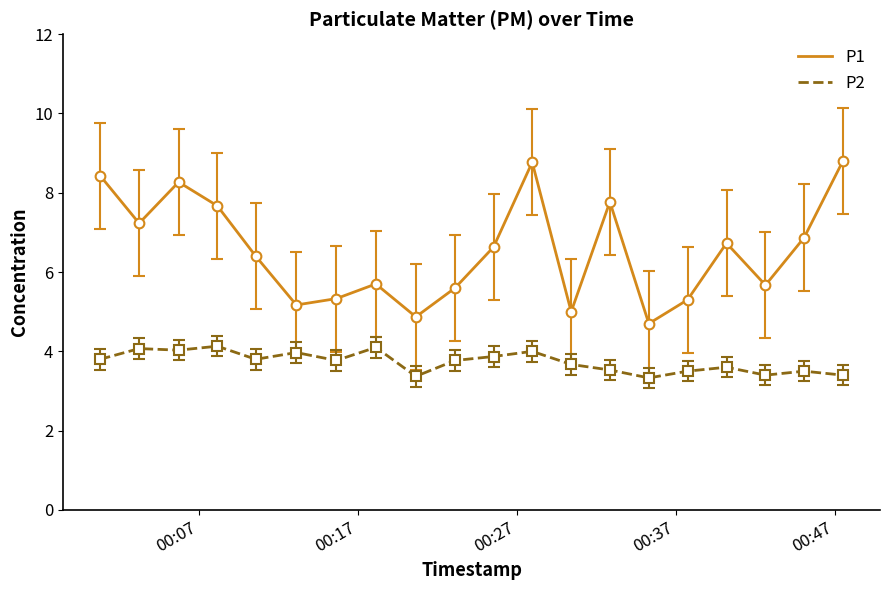

What is the greatest value displayed?

8.8